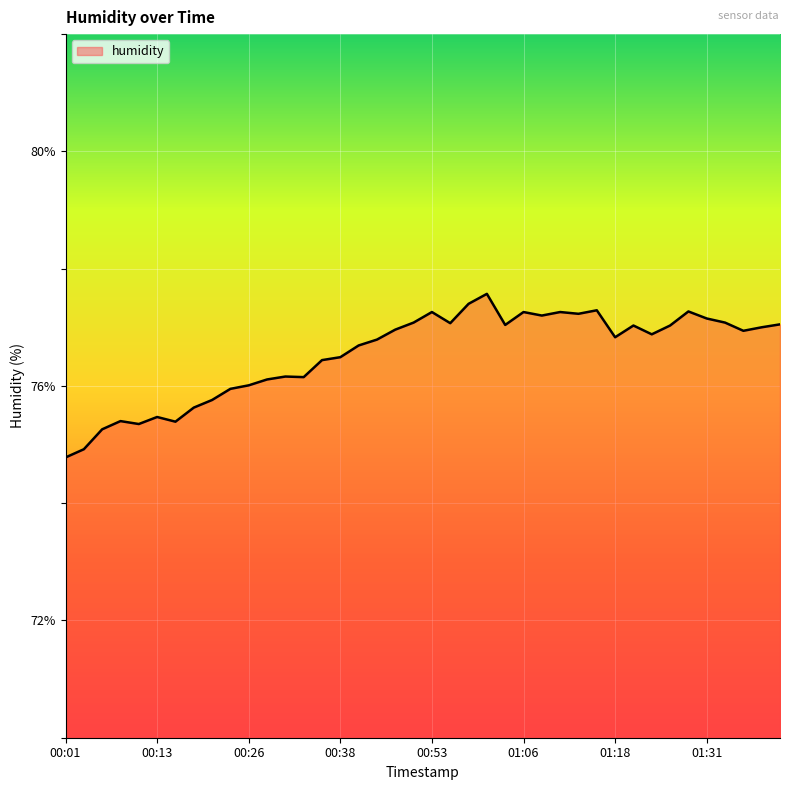

What is the difference between the maximum and minimum values?

2.8